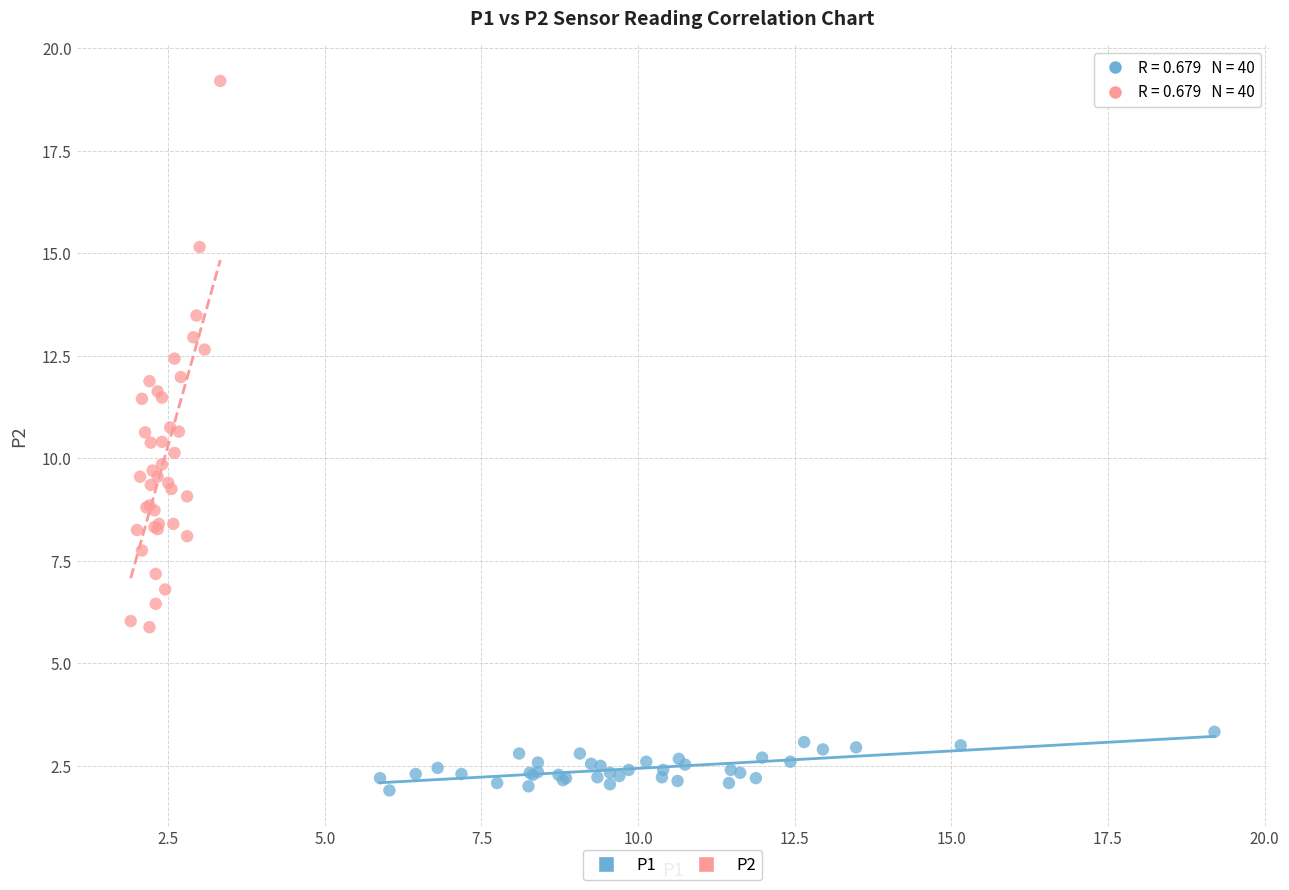

Which series contains the lowest Y value?

P1